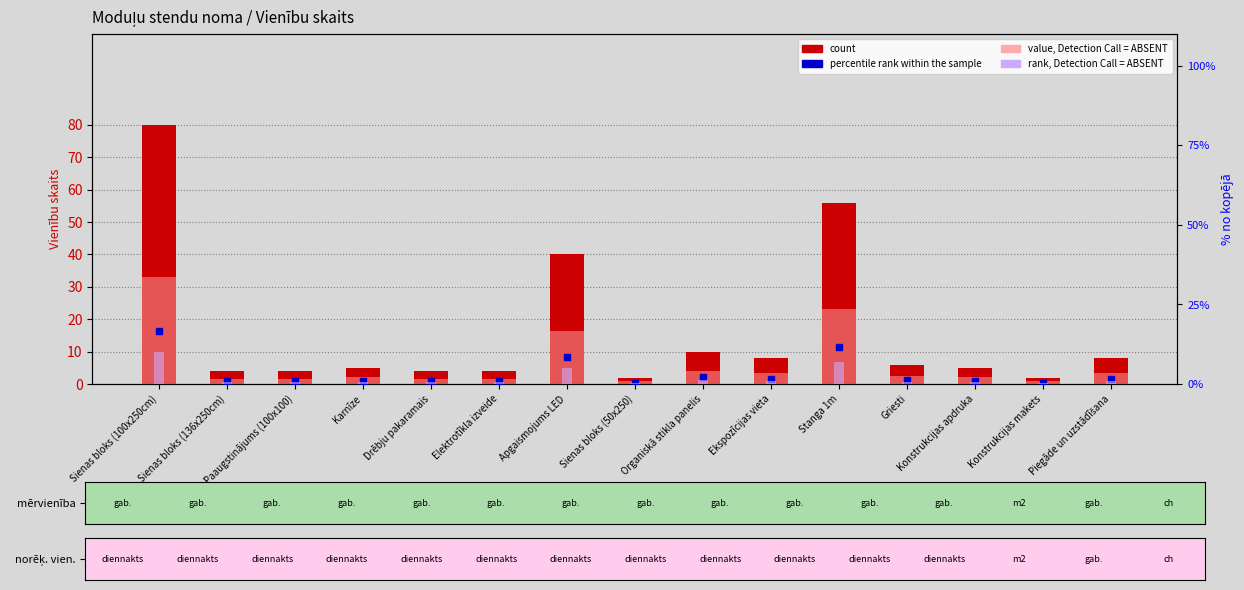

What is the total value across all series at Konstrukcijas apdruka?

8.8